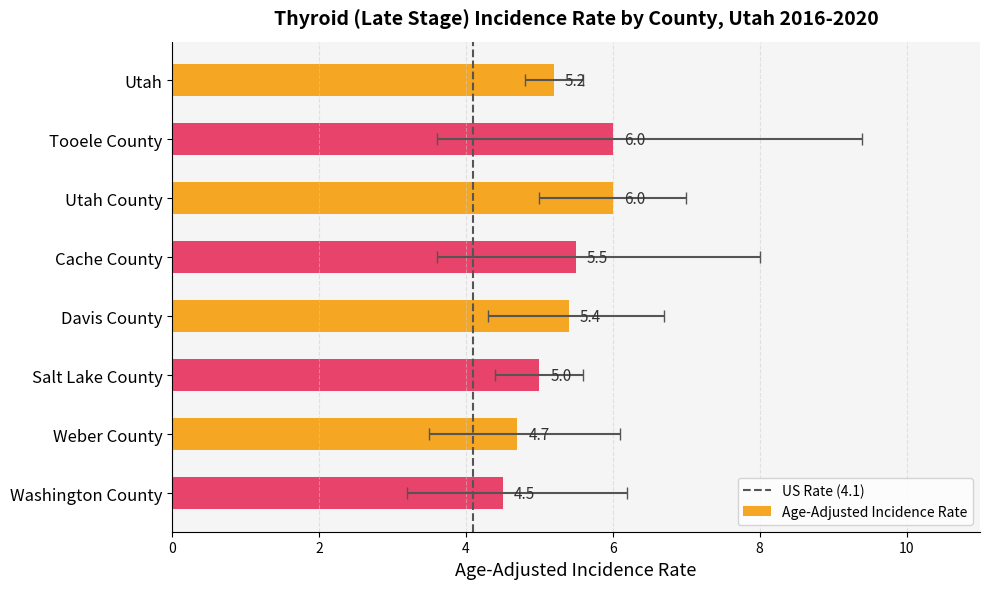

At which label does the data first exceed 5?

Utah